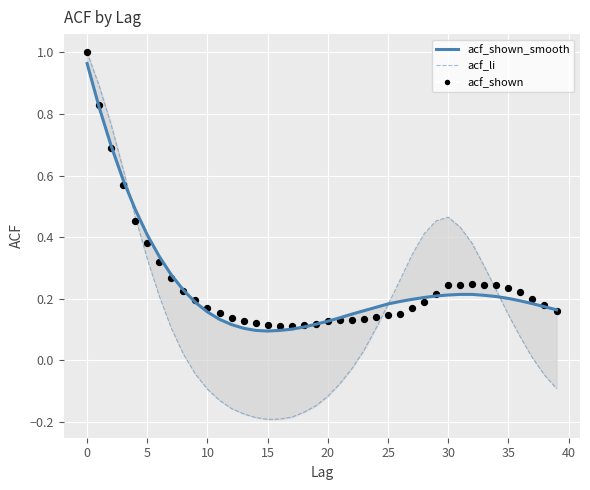

At how many categories does at least one series exceed 0?

40